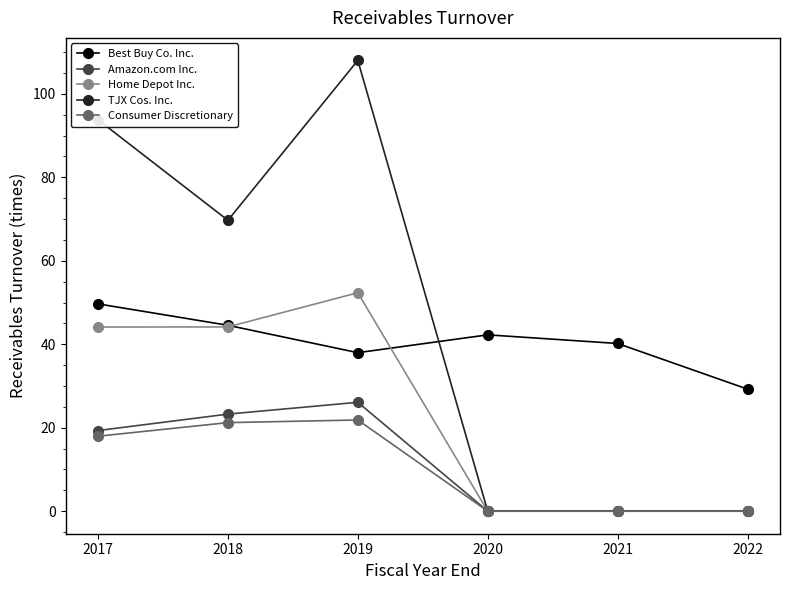

True or false: Best Buy Co. Inc. has more than 0 points higher than both neighbors.

True